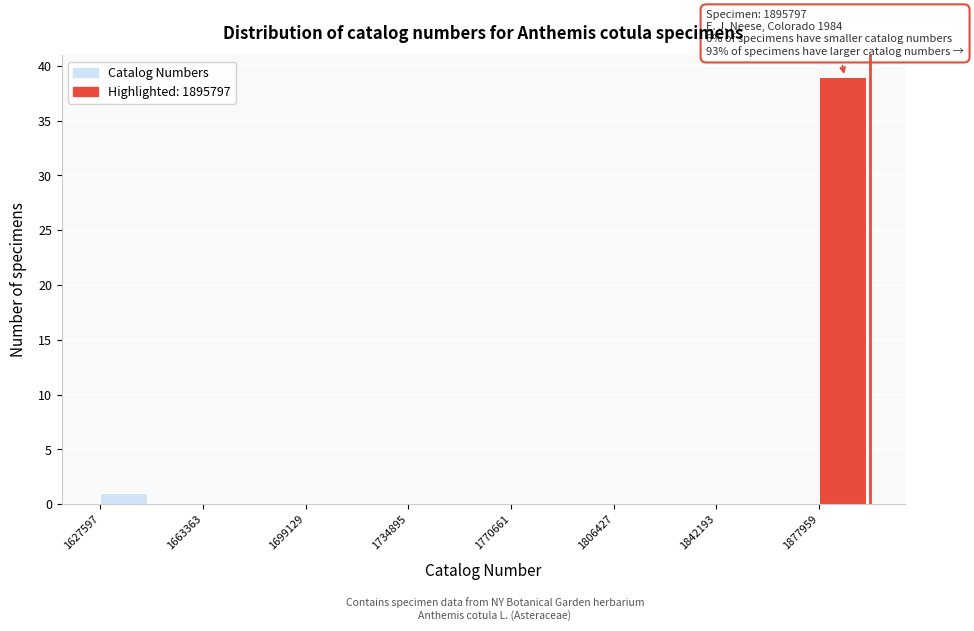

Read against the x-axis, roughly where is the centre of the tallest bar?

1885000